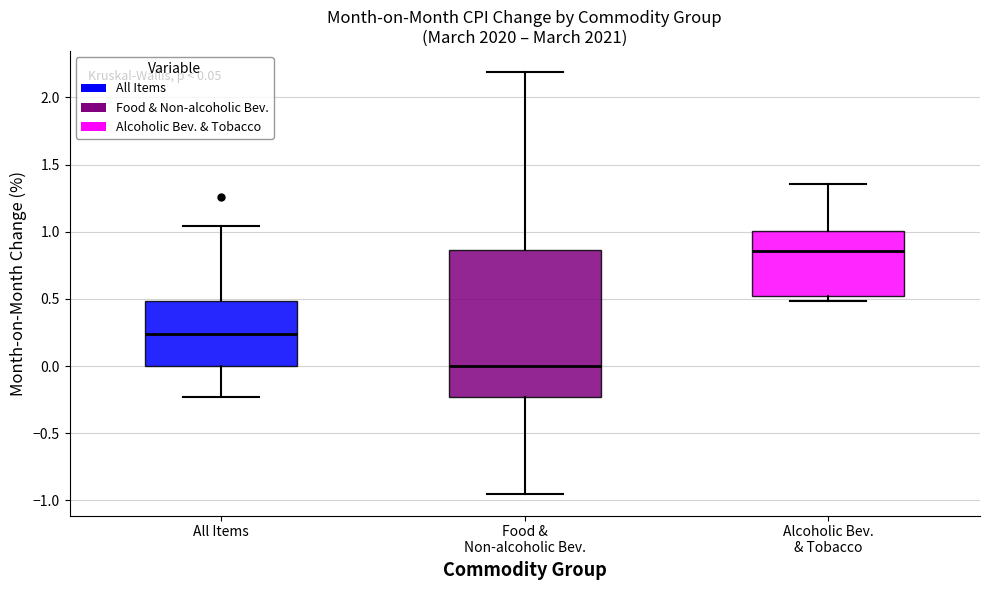

Which box is the tallest, from its lower edge to its upper edge?

Food & Non-alcoholic Bev.